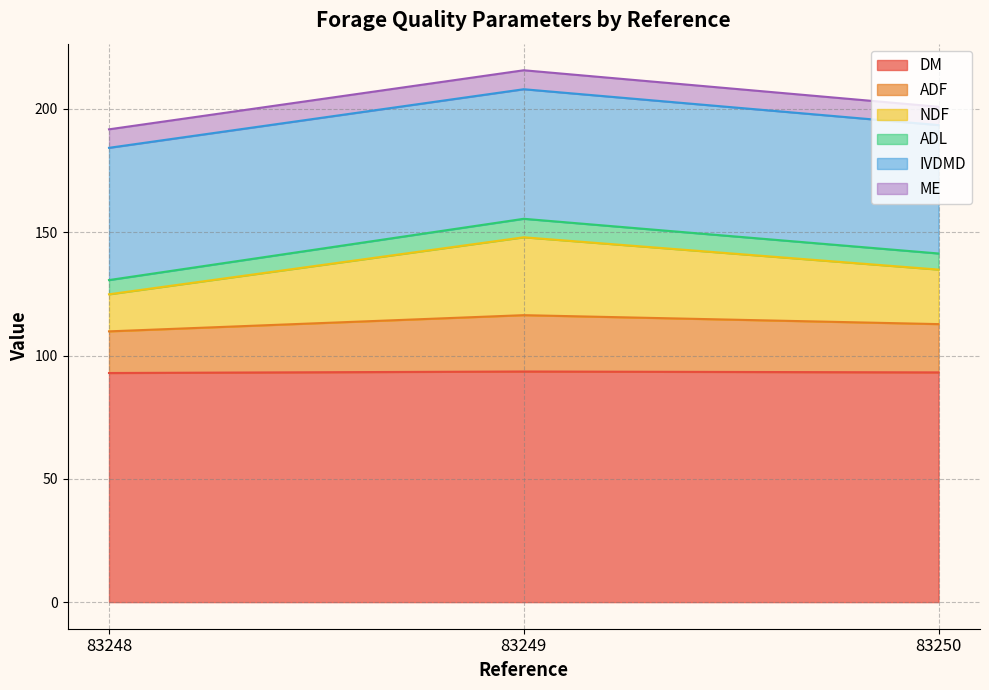

What is the minimum value for DM?

92.9